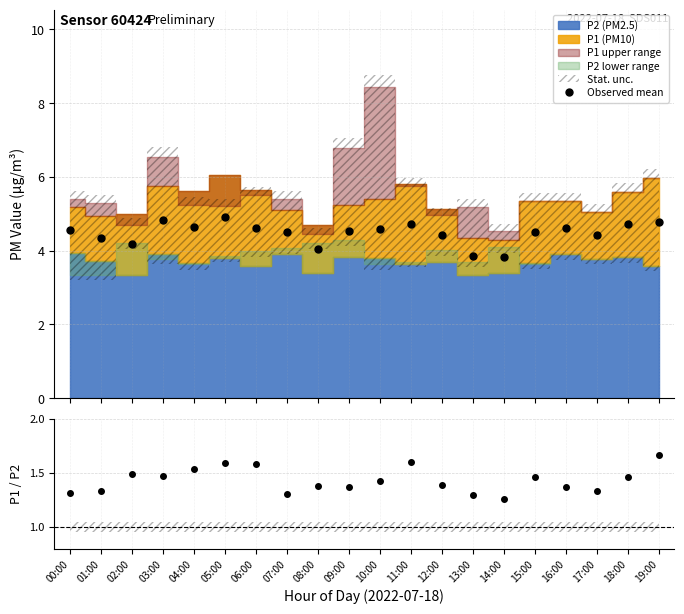

In P1 / P2, how many points are lower than both neighbors (excluding endpoints)?

5